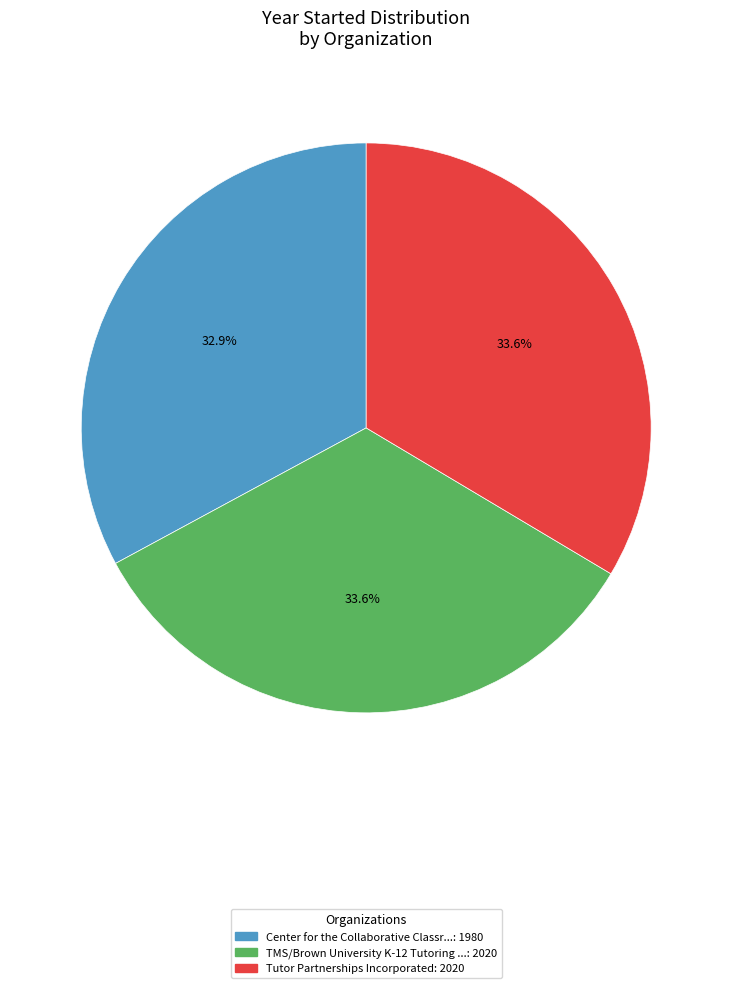

Is there any slice that represents more than half of the pie?

No